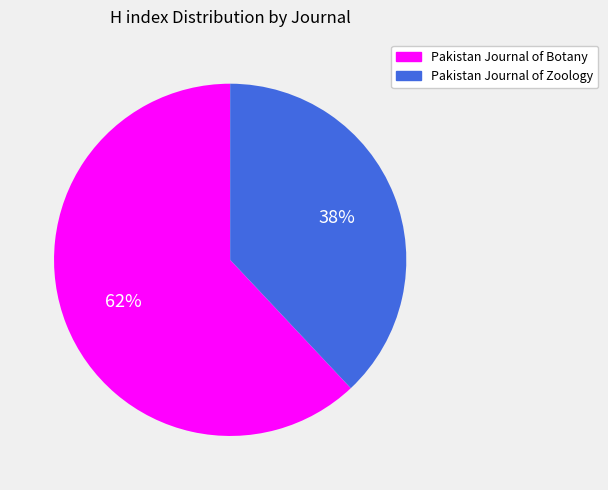

Combined, do Pakistan Journal of Zoology and Pakistan Journal of Botany account for over 50%?

Yes